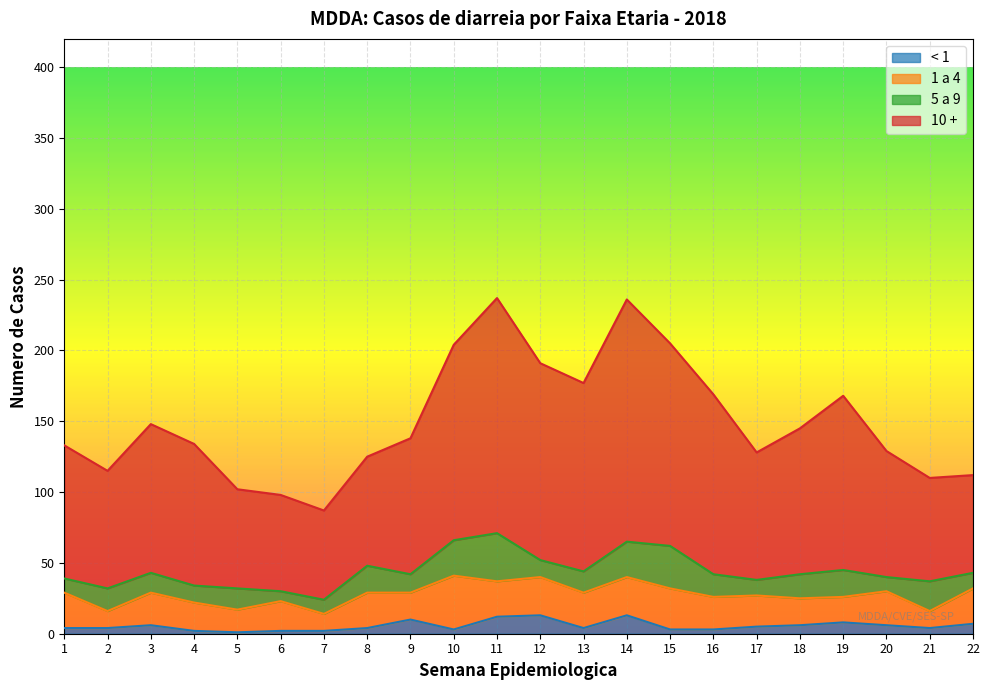

What are all the series names shown in the legend?

< 1, 1 a 4, 5 a 9, 10 +